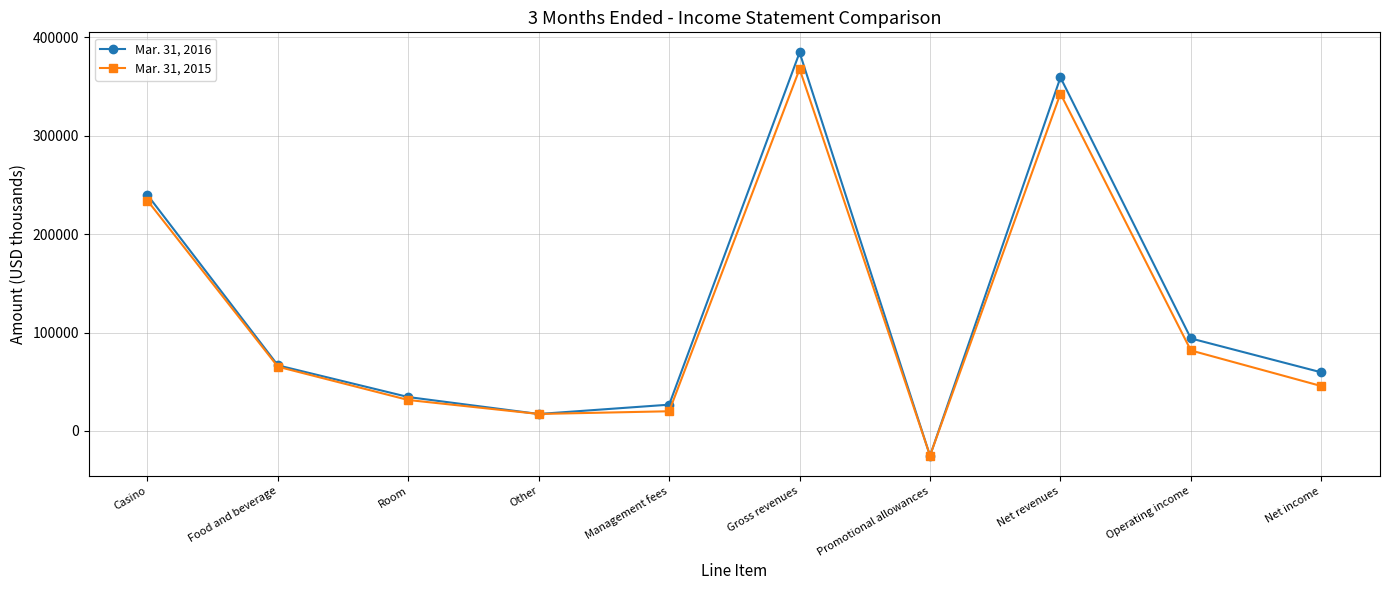

List the series in order of their overall mean, lowest first.

Mar. 31, 2015, Mar. 31, 2016